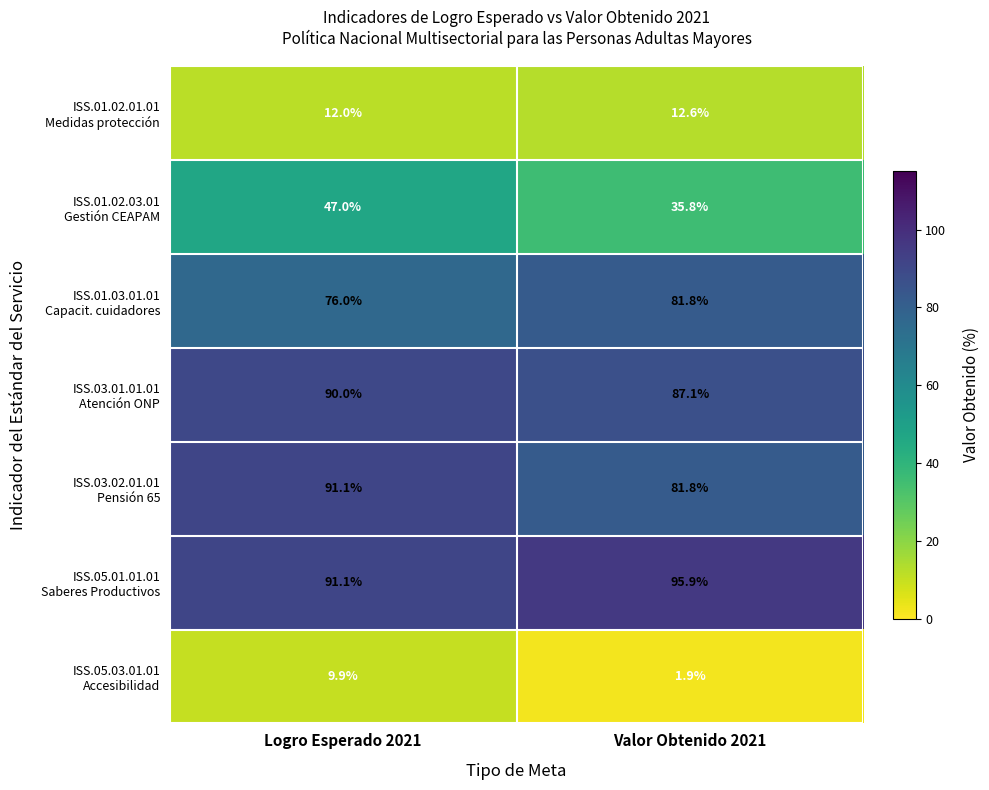

How many categories are shown in the chart?

2